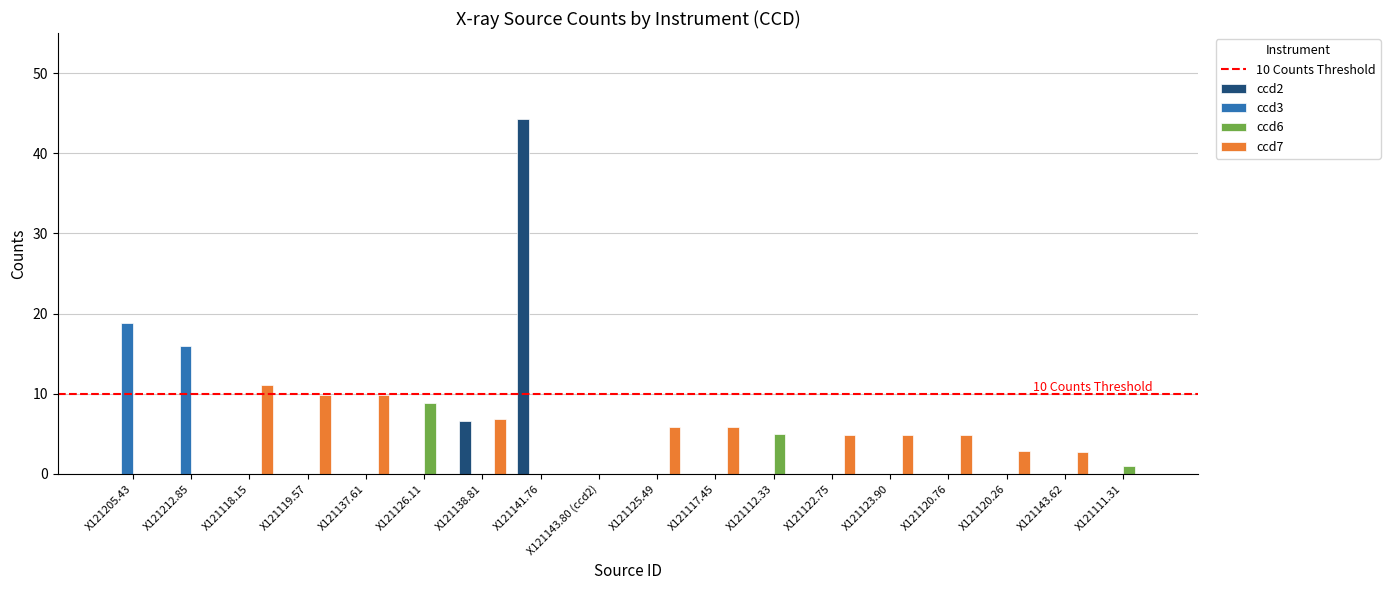

Is it true that ccd6 equals 6.1 at X121119.57?

False